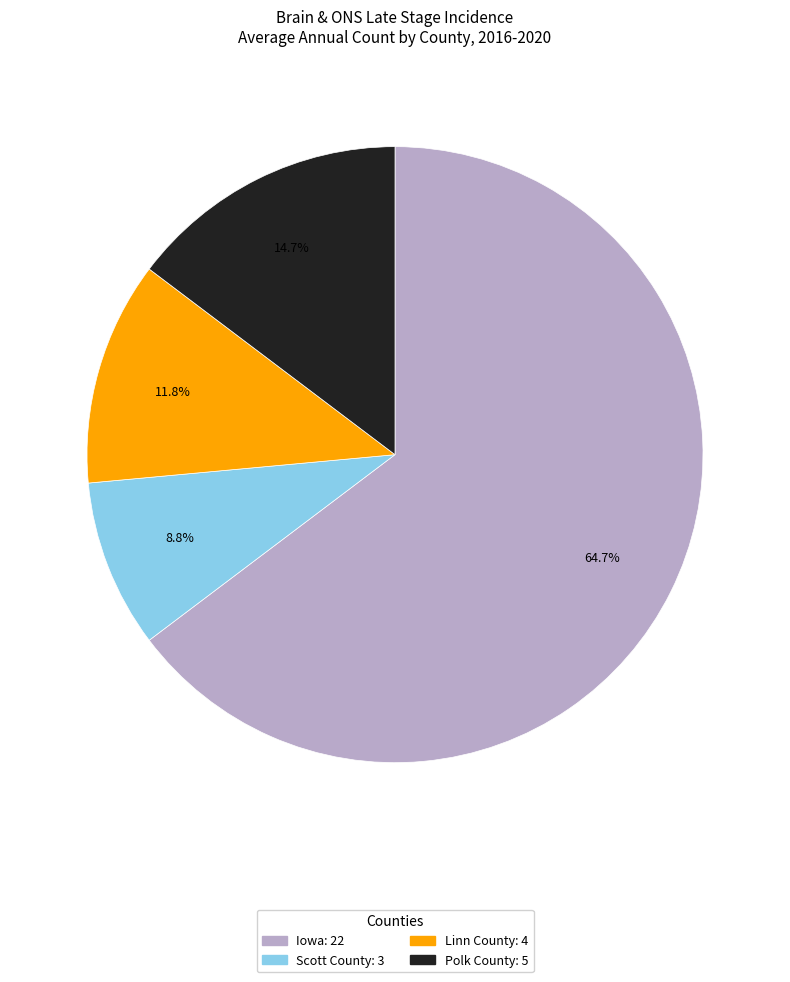

What is the ratio of the value at Scott County to the value at Polk County?

0.6